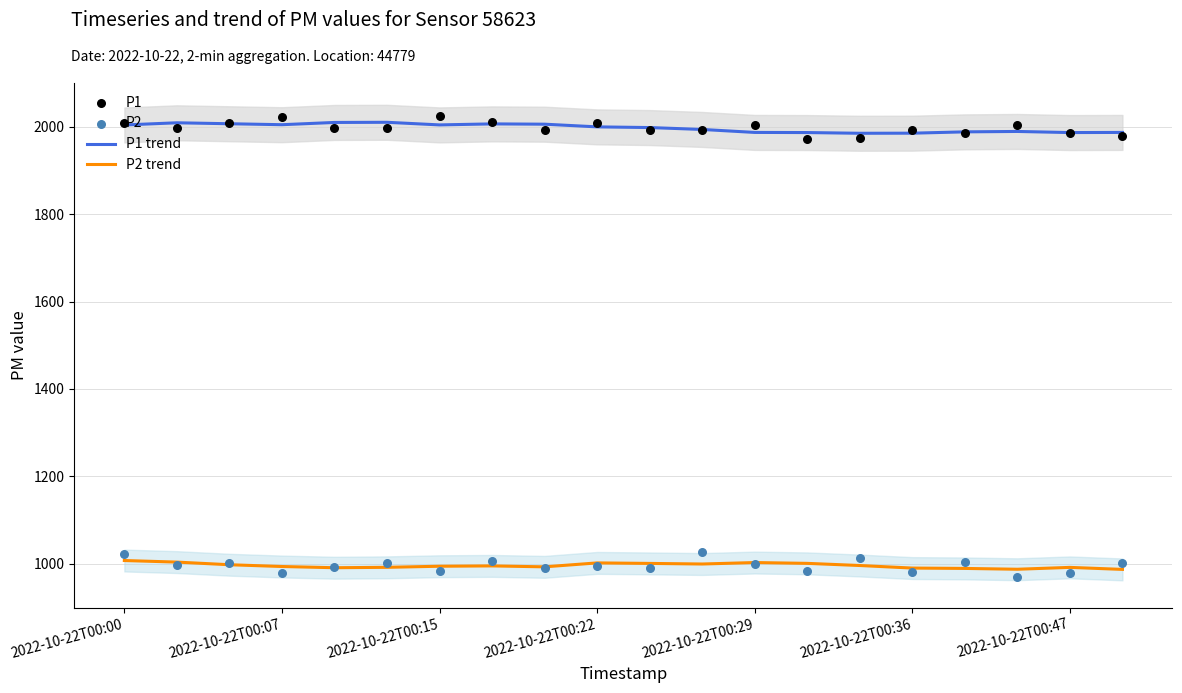

At which category is the sum across all series the highest?

2022-10-22T00:00